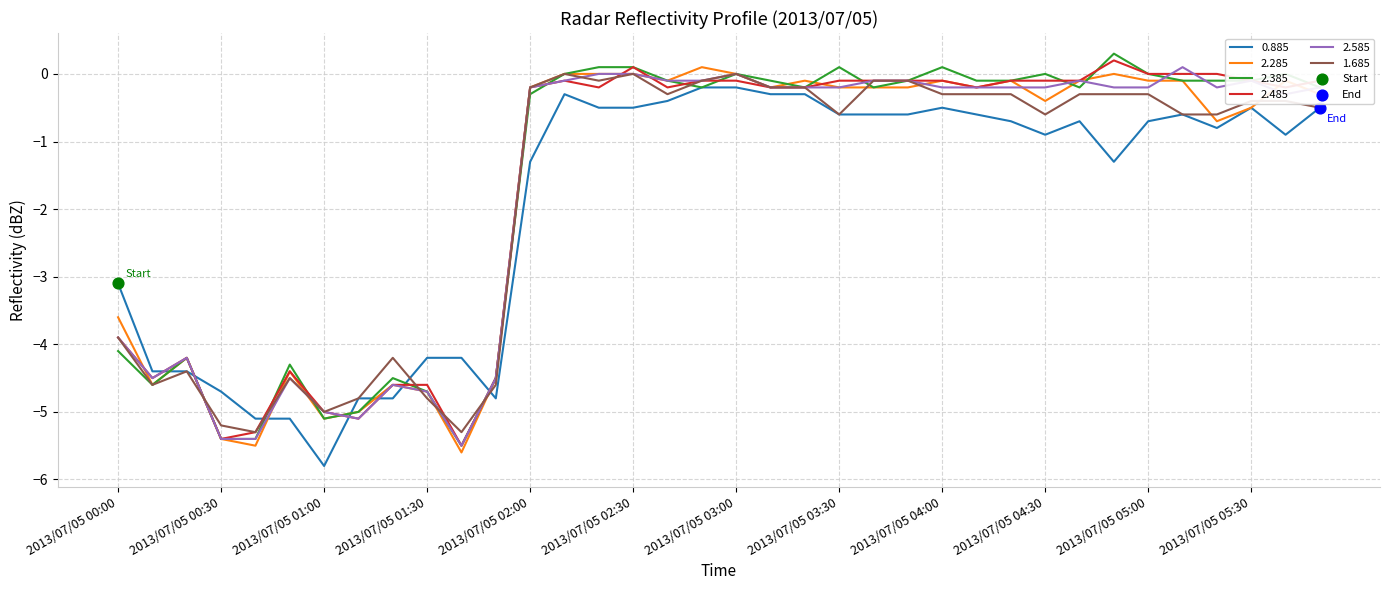

What is the greatest value displayed?

0.3